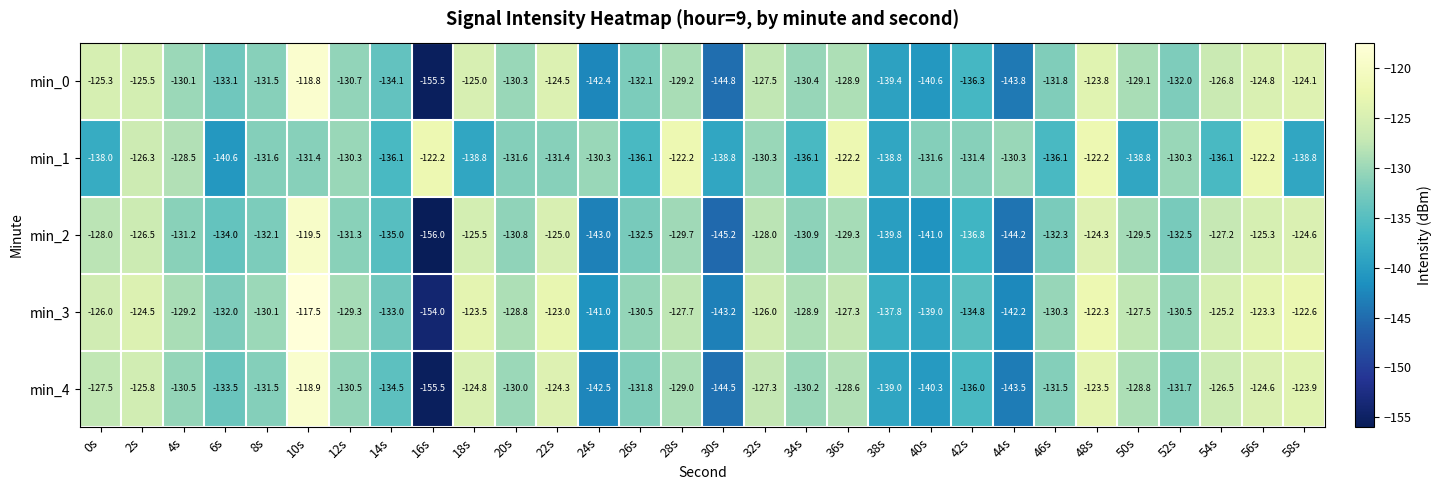

Is it true that min_2 equals -124.6 at 58s?

True